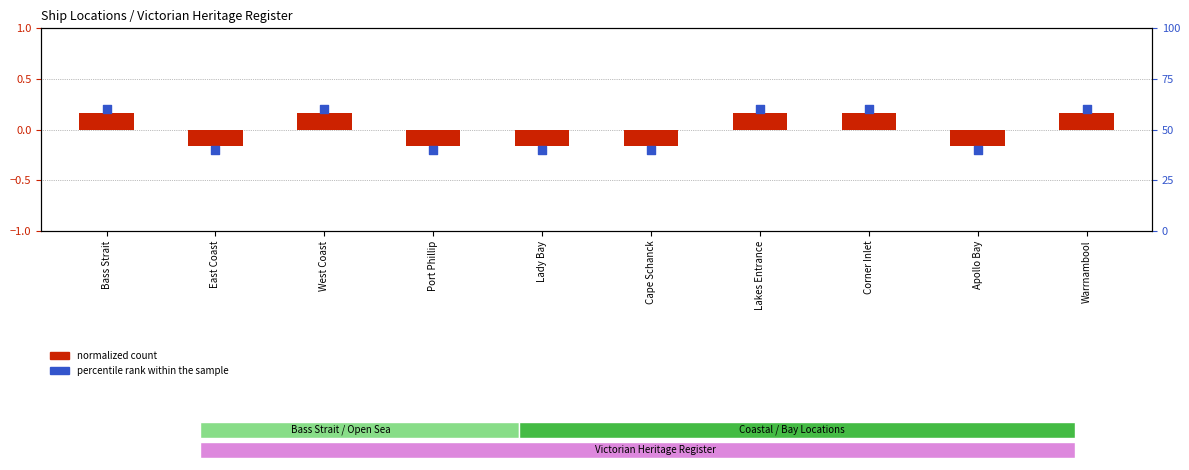

At how many categories does at least one series exceed 38?

10